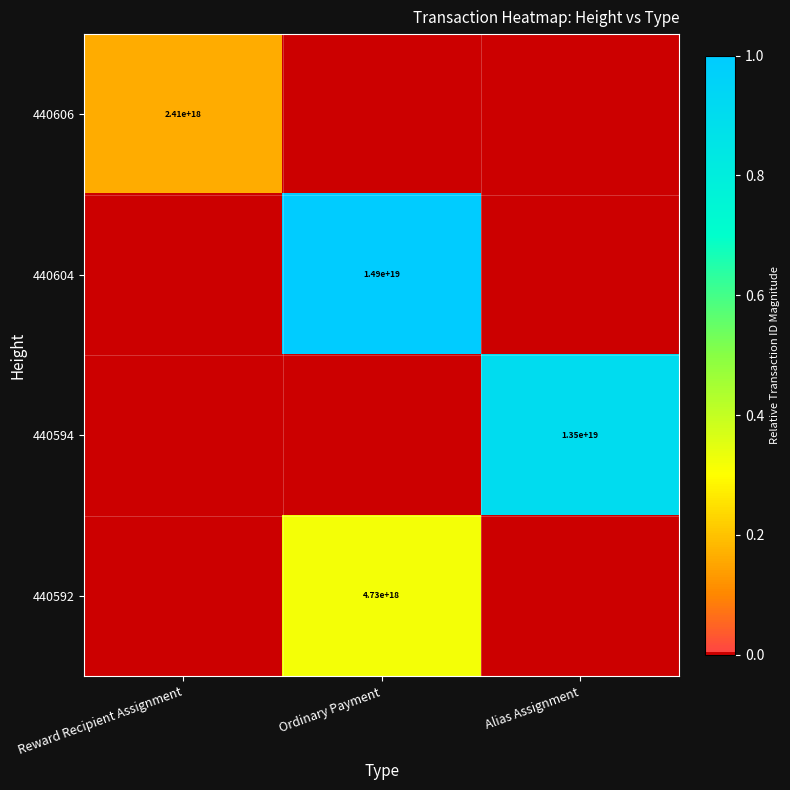

Is it true that 440604 equals 14900000000000000000 at Ordinary Payment?

True